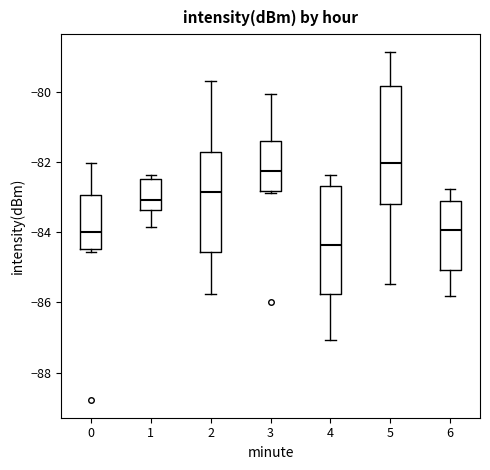

Which box has the highest median line?

5